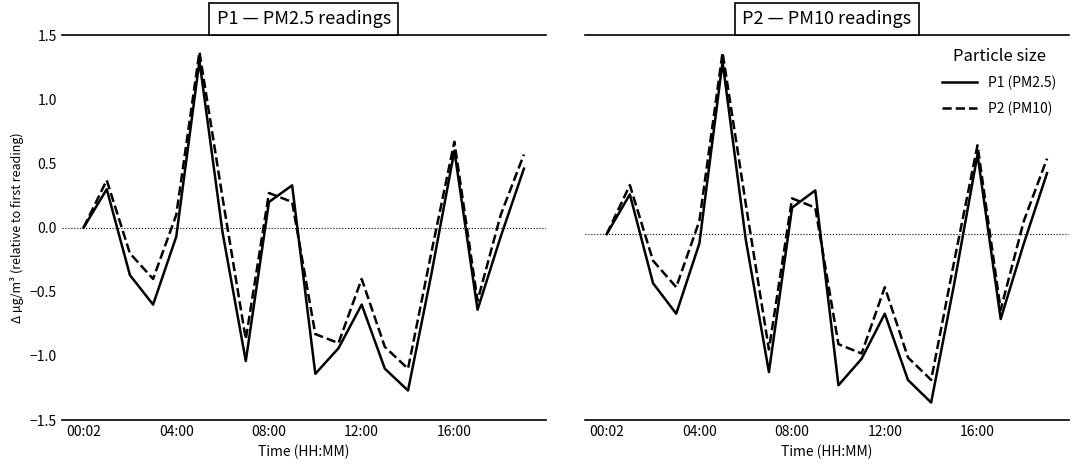

What are all the series names shown in the legend?

P1 (PM2.5), P2 (PM10)